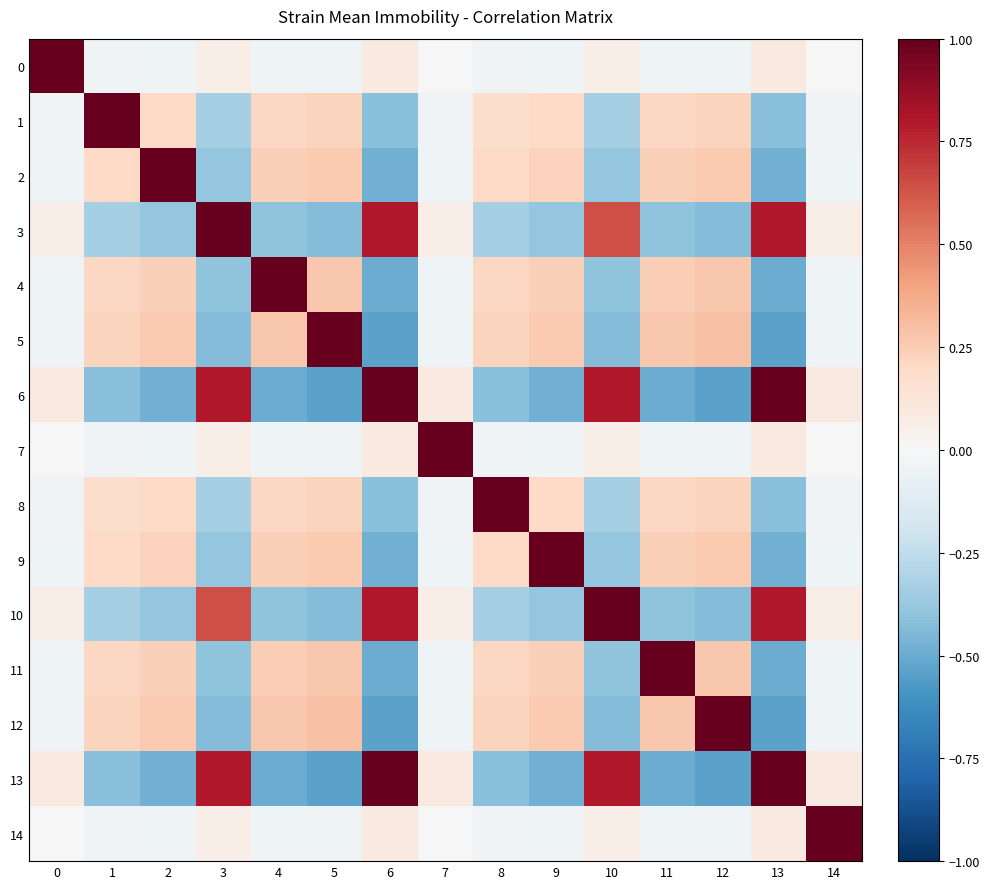

Rank the series at 6 from lowest to highest value.

5, 12, 4, 11, 2, 9, 1, 8, 0, 7, 14, 3, 10, 6, 13